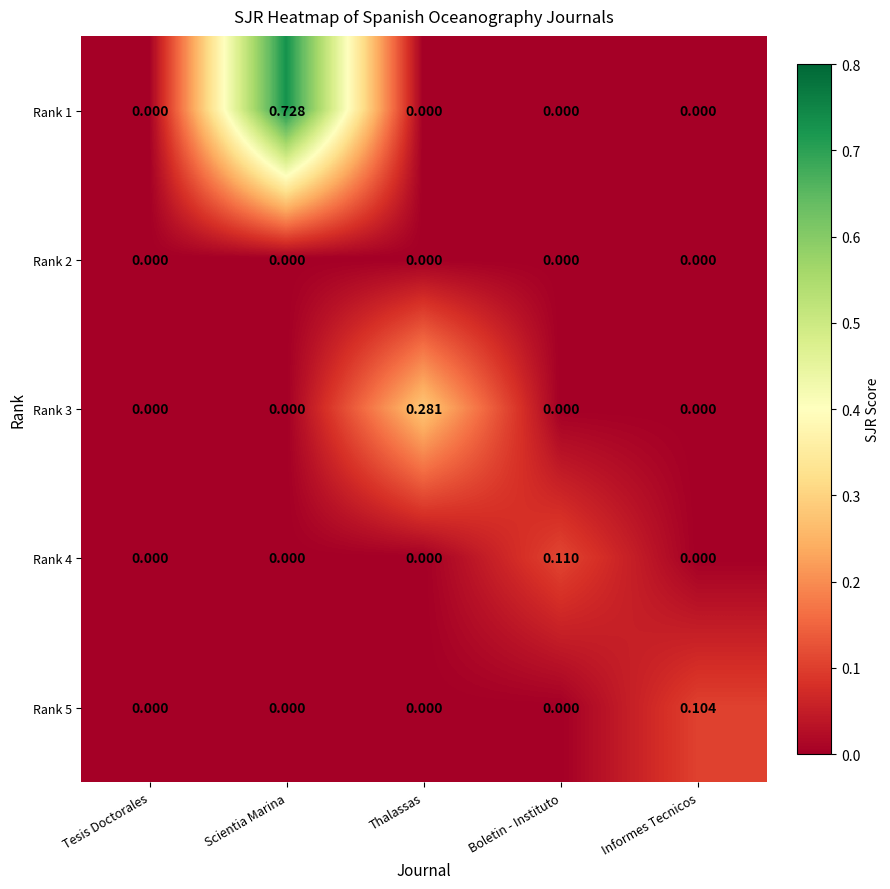

Which category has the highest value across all series?

Scientia Marina